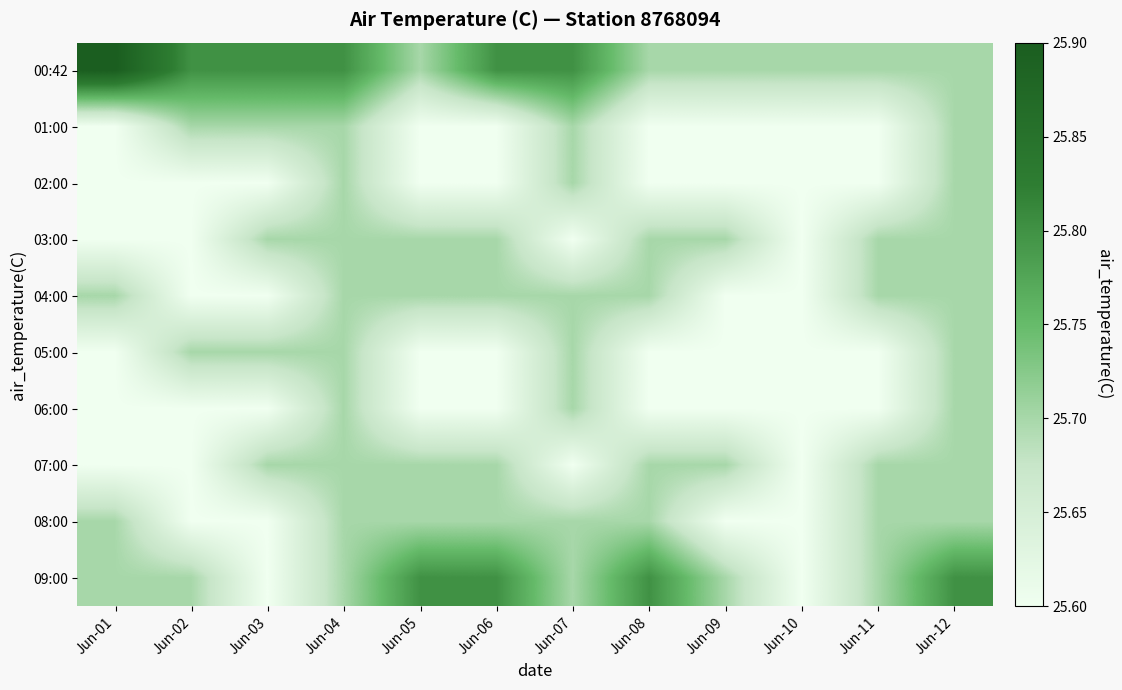

What is the minimum value shown in the chart?

25.6